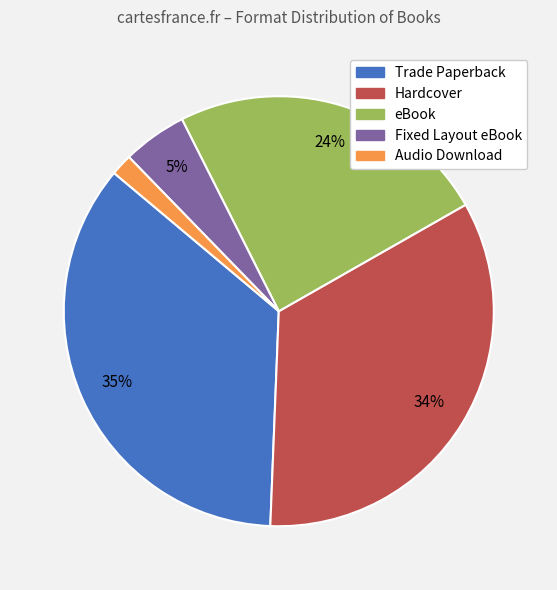

Is there any slice that represents more than half of the pie?

No